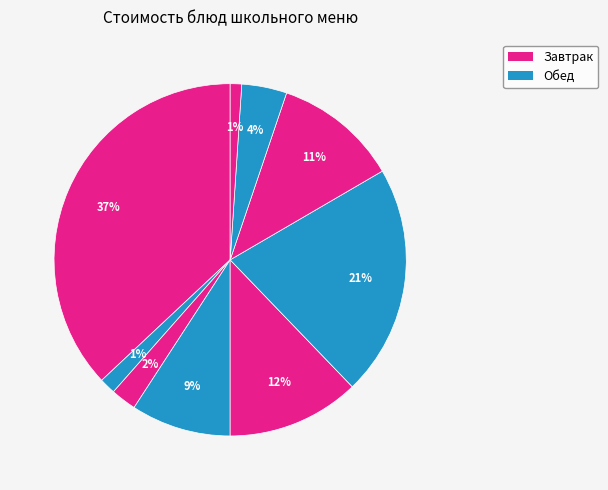

Rank the categories by value from lowest to highest.

Хлеб (обед), Чай с сахаром, Хлеб (завтрак), Кисель Витаминный, Салат из свежей капусты, Картофельное пюре, Суп-лапша с курой, Котлета мясная с соусом, Омлет натуральный паровой